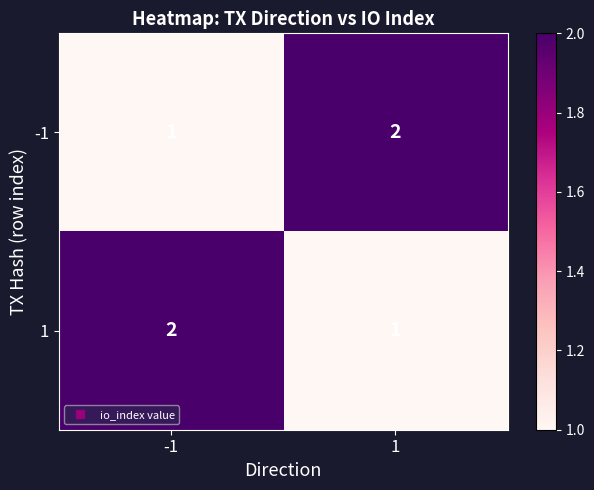

What is the minimum value shown in the chart?

1